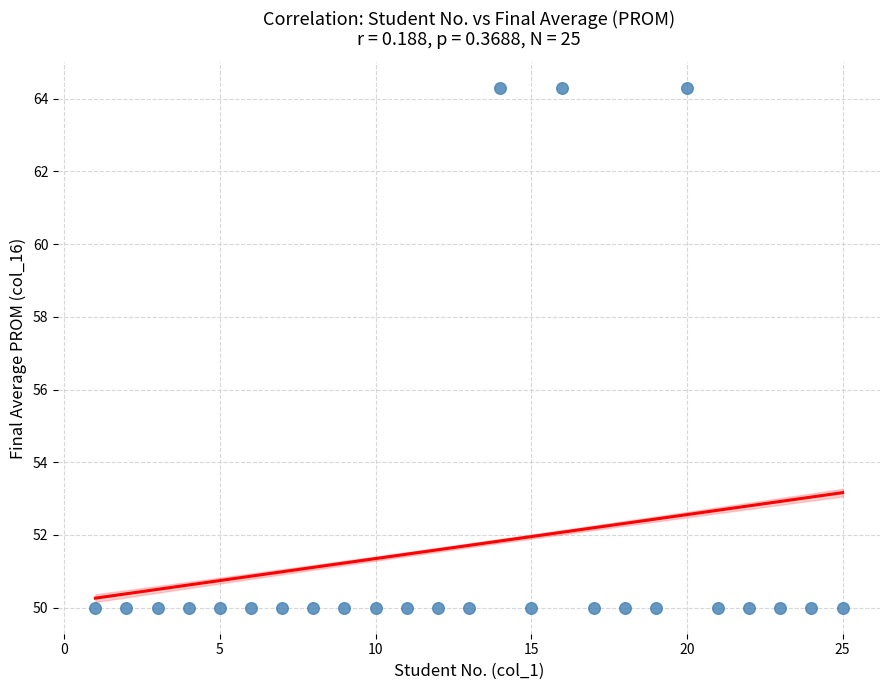

What is the range of X values (max minus min)?

24.0